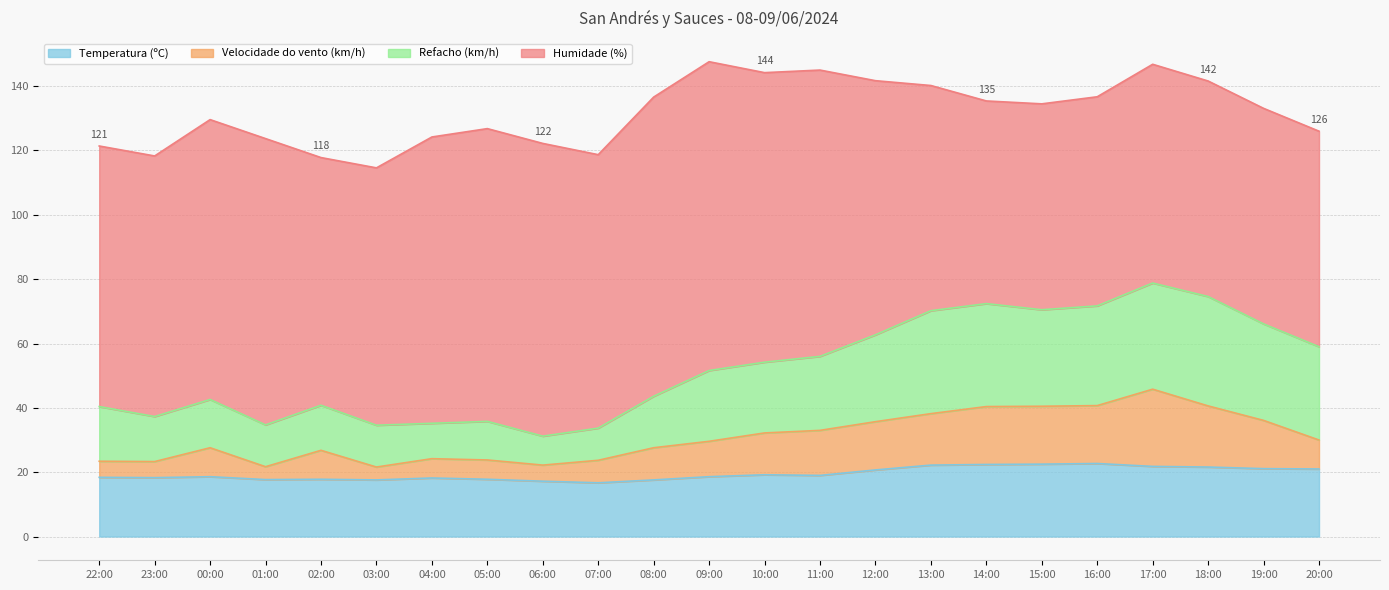

What is the minimum value for Temperatura (ºC)?

16.7